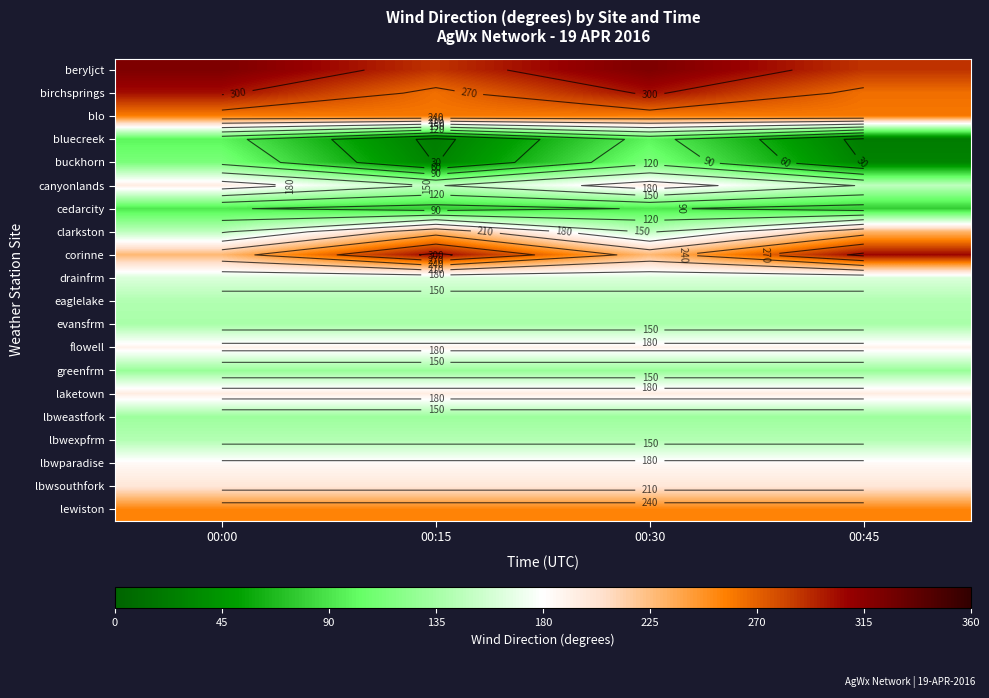

At which label is birchsprings closest to 283?

00:15